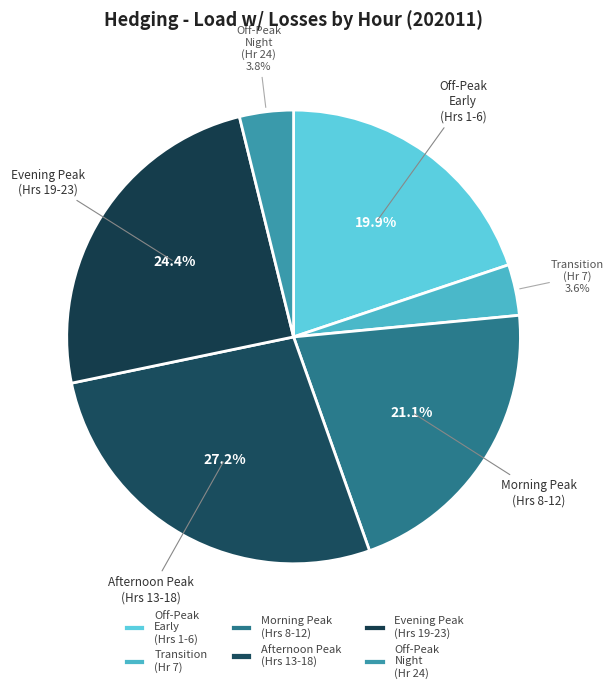

How many segments does this pie chart have?

6